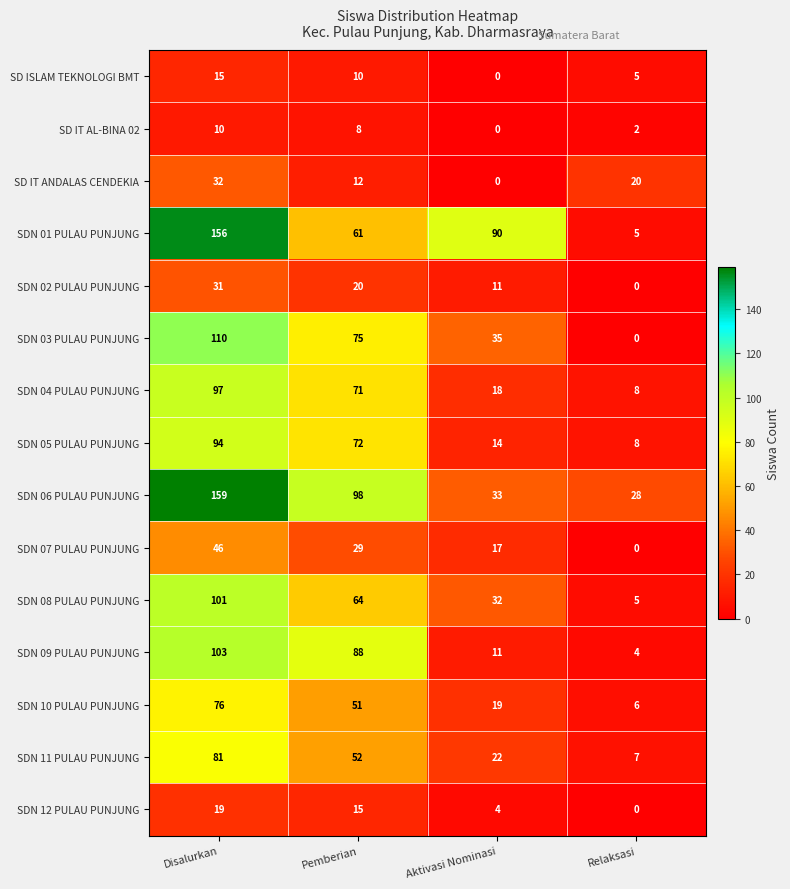

Where is SDN 12 PULAU PUNJUNG nearest to the value 9?

Aktivasi Nominasi